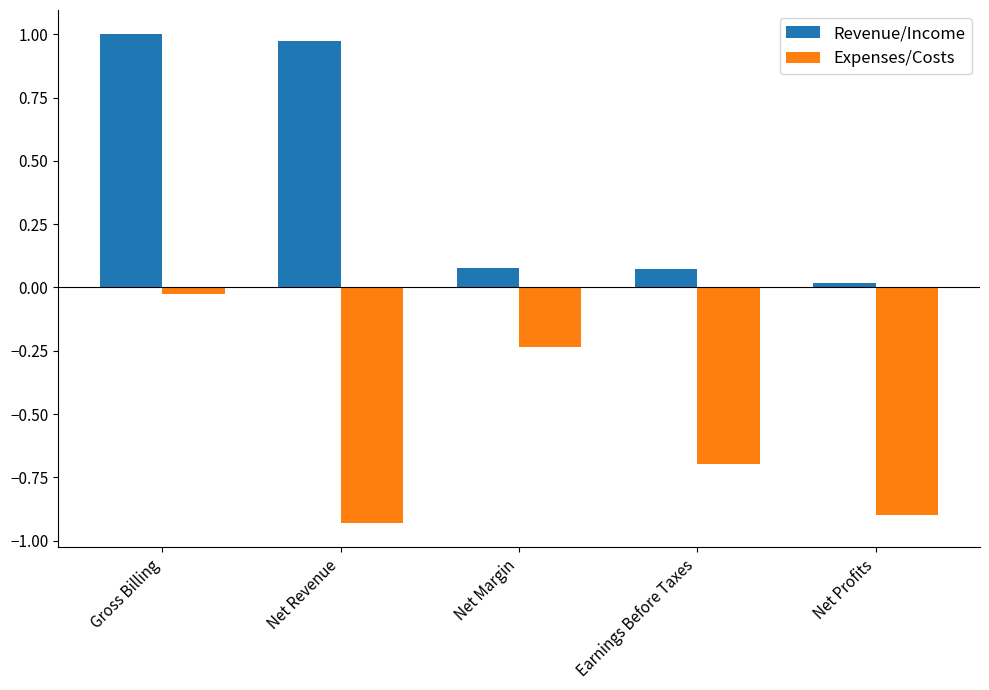

What is the label of the 3rd bar from the right?

Net Margin